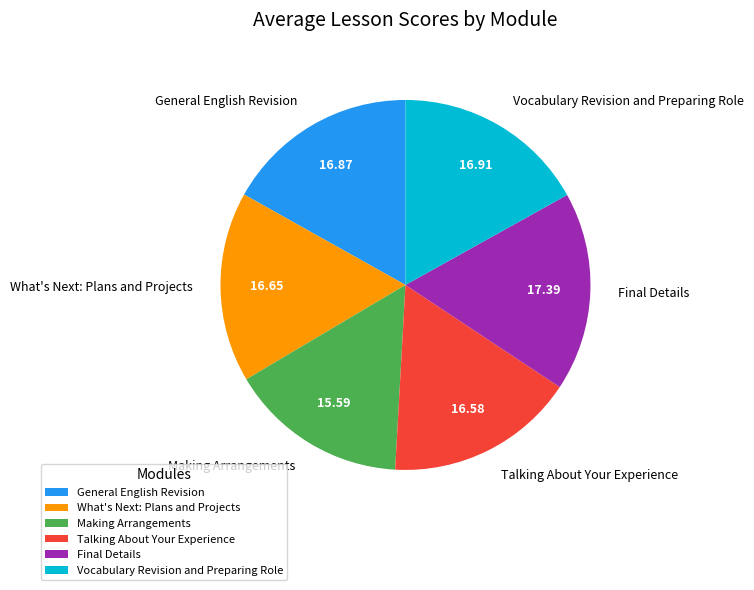

Is there any slice that represents more than half of the pie?

No